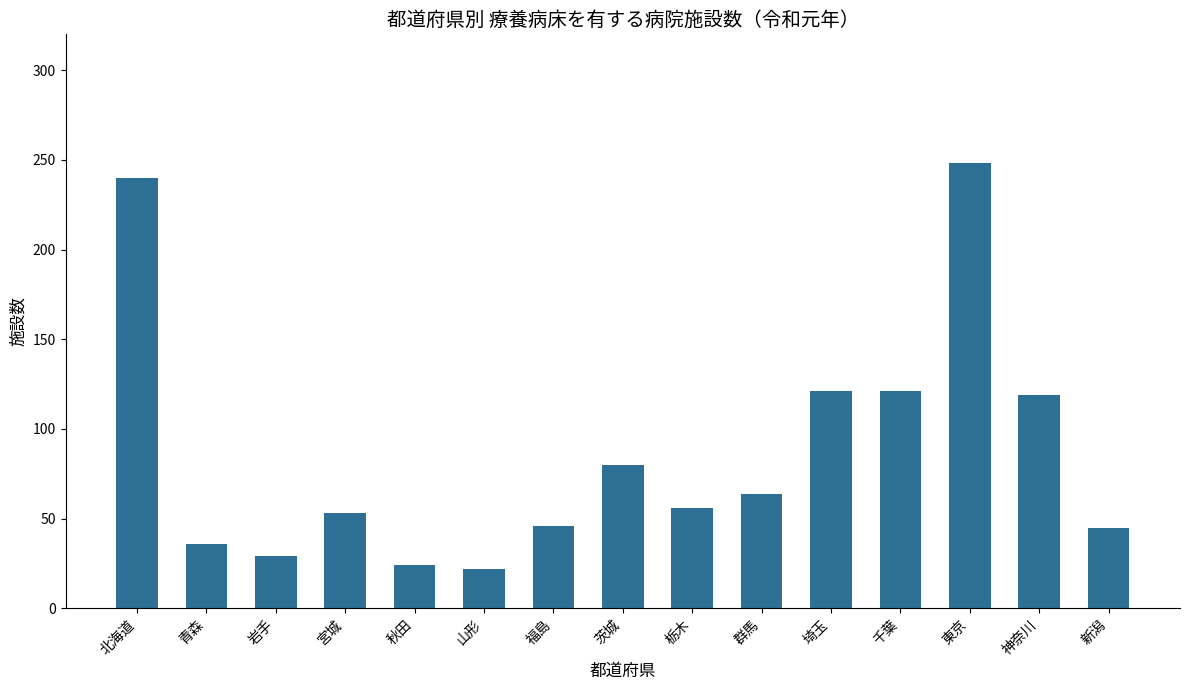

How many values are below 56?

7